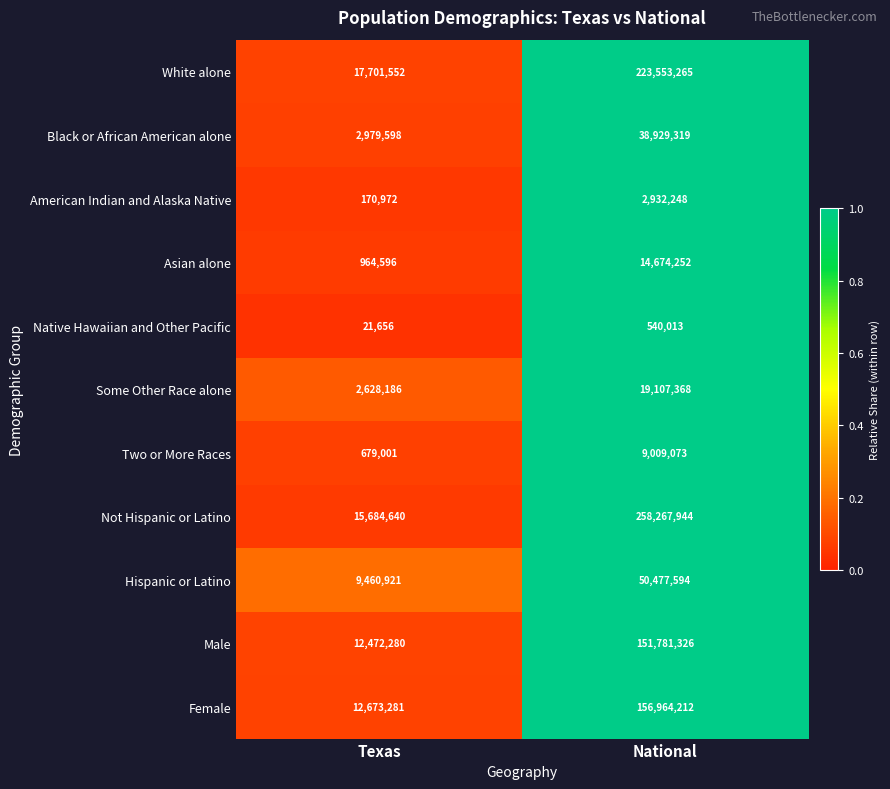

List the series in order of their peak value, highest first.

Not Hispanic or Latino, White alone, Female, Male, Hispanic or Latino, Black or African American alone, Some Other Race alone, Asian alone, Two or More Races, American Indian and Alaska Native, Native Hawaiian and Other Pacific